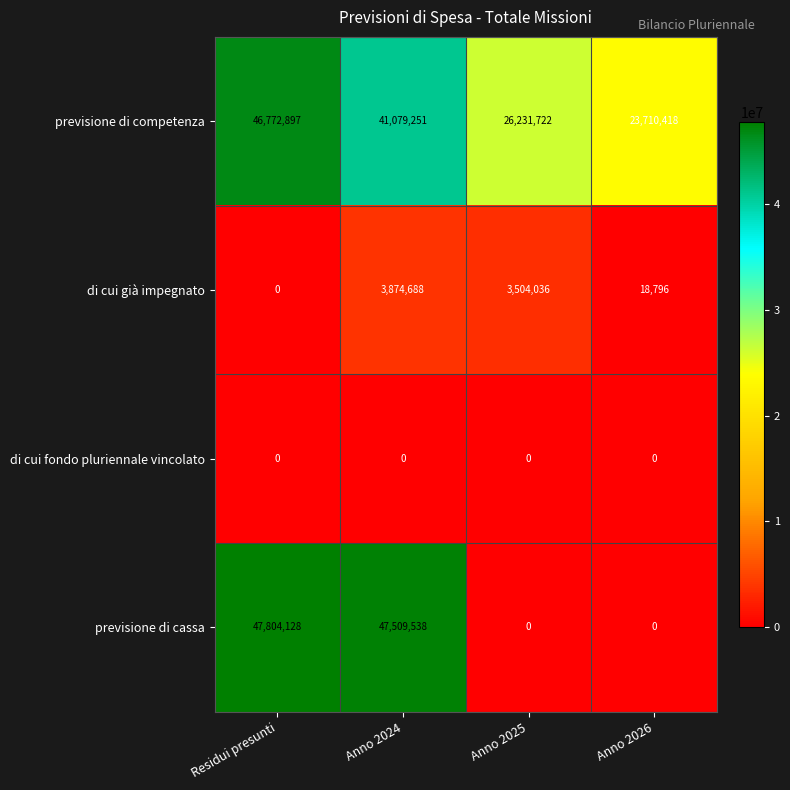

At which category is the sum across all series the highest?

Residui presunti